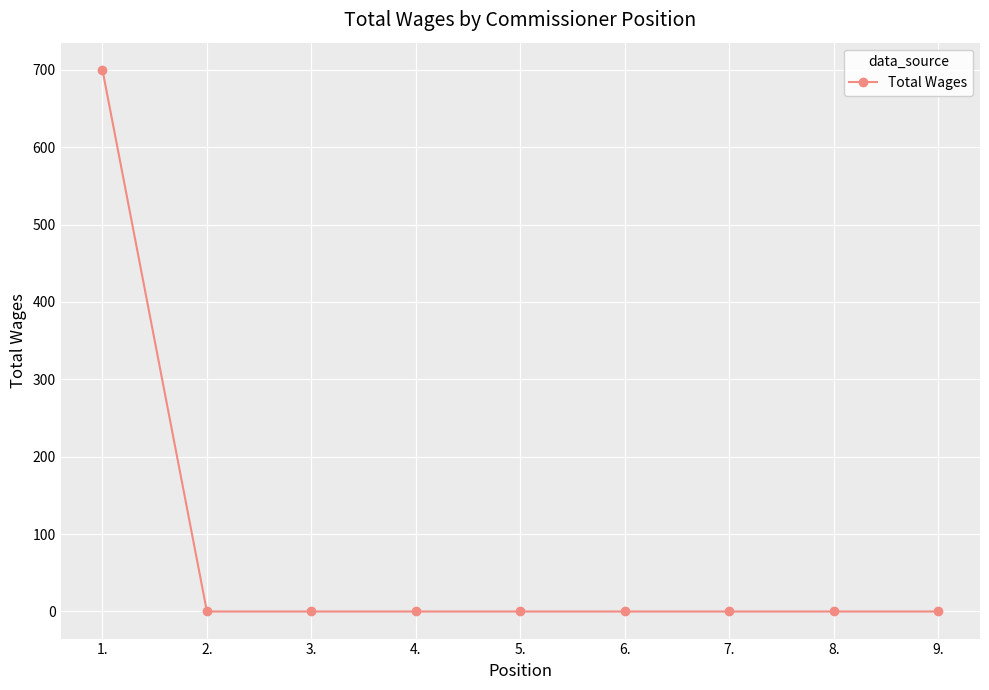

What is the maximum value shown in the chart?

700